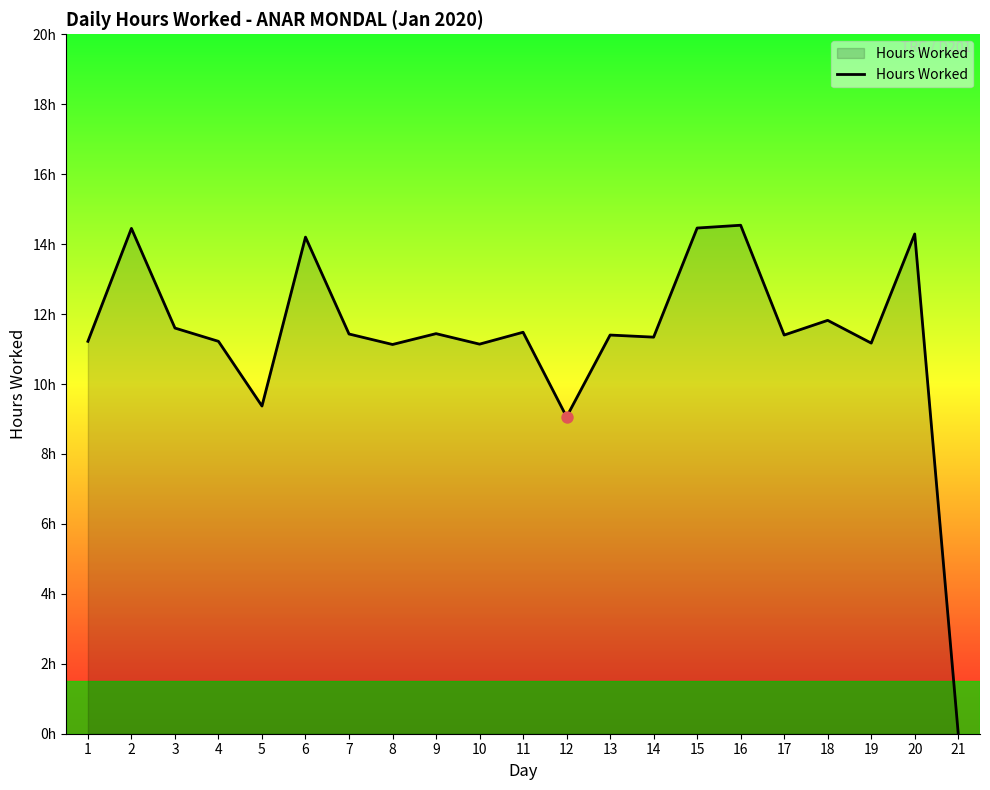

What is the ratio of the value at 15 to the value at 12?

1.6